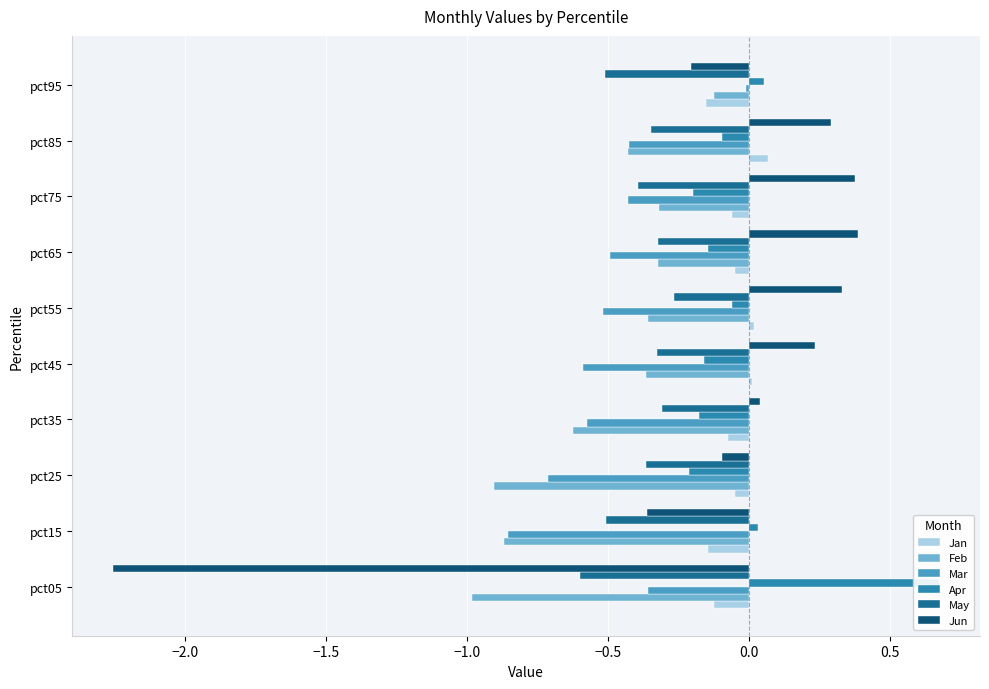

Reading left to right, what are all the values shown in this chart?

Jan: -0.1	-0.1	-0.1	-0.1	0.0	0.0	-0.1	-0.1	0.1	-0.2
Feb: -1.0	-0.9	-0.9	-0.6	-0.4	-0.4	-0.3	-0.3	-0.4	-0.1
Mar: -0.4	-0.9	-0.7	-0.6	-0.6	-0.5	-0.5	-0.4	-0.4	-0.0
Apr: 0.7	0.0	-0.2	-0.2	-0.2	-0.1	-0.1	-0.2	-0.1	0.1
May: -0.6	-0.5	-0.4	-0.3	-0.3	-0.3	-0.3	-0.4	-0.3	-0.5
Jun: -2.3	-0.4	-0.1	0.0	0.2	0.3	0.4	0.4	0.3	-0.2